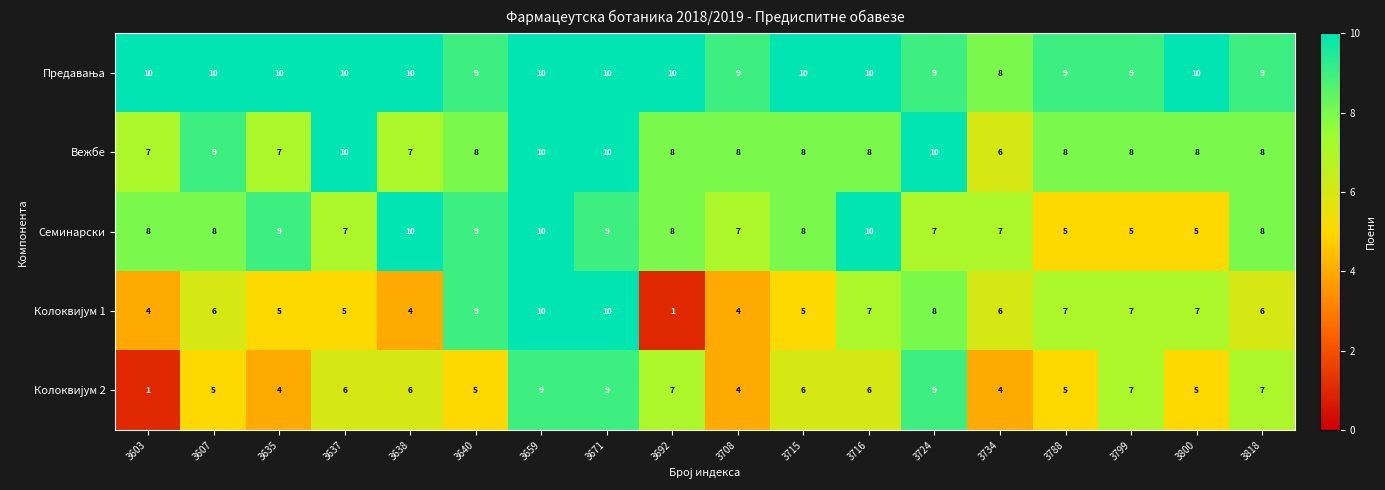

What is the total value across all series at 3638?

37